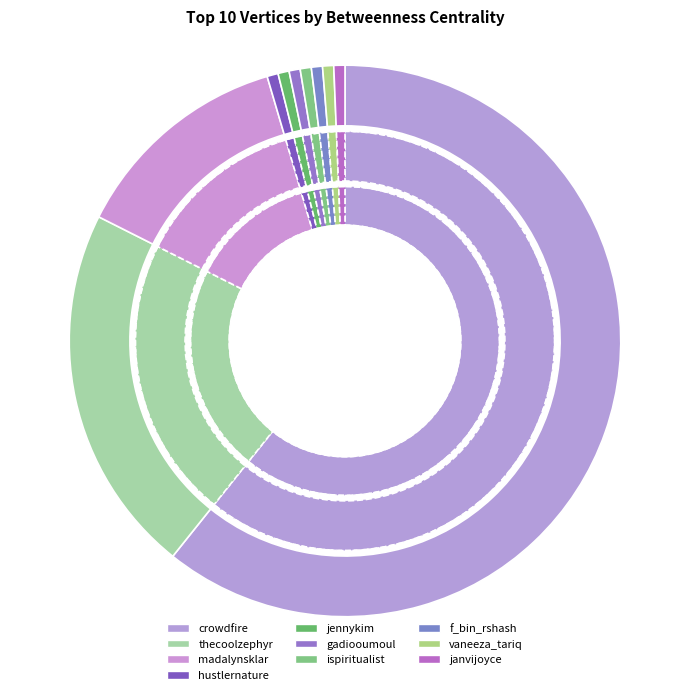

Is ispiritualist the majority of the pie?

No